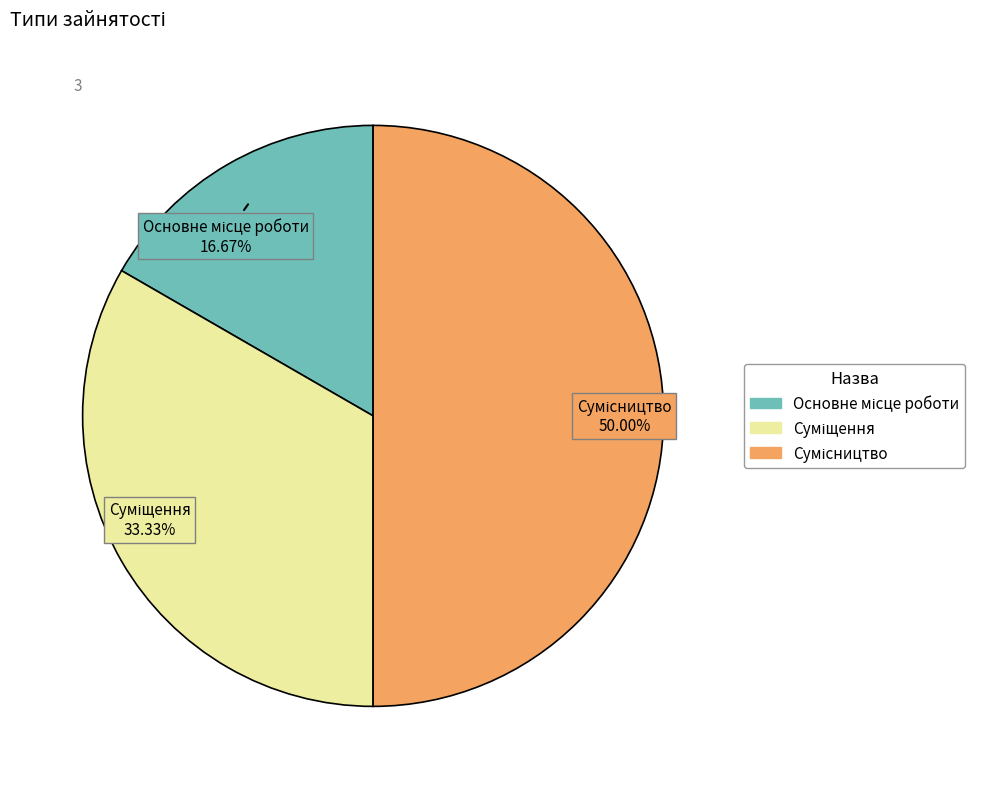

Count the number of slices in the pie.

3